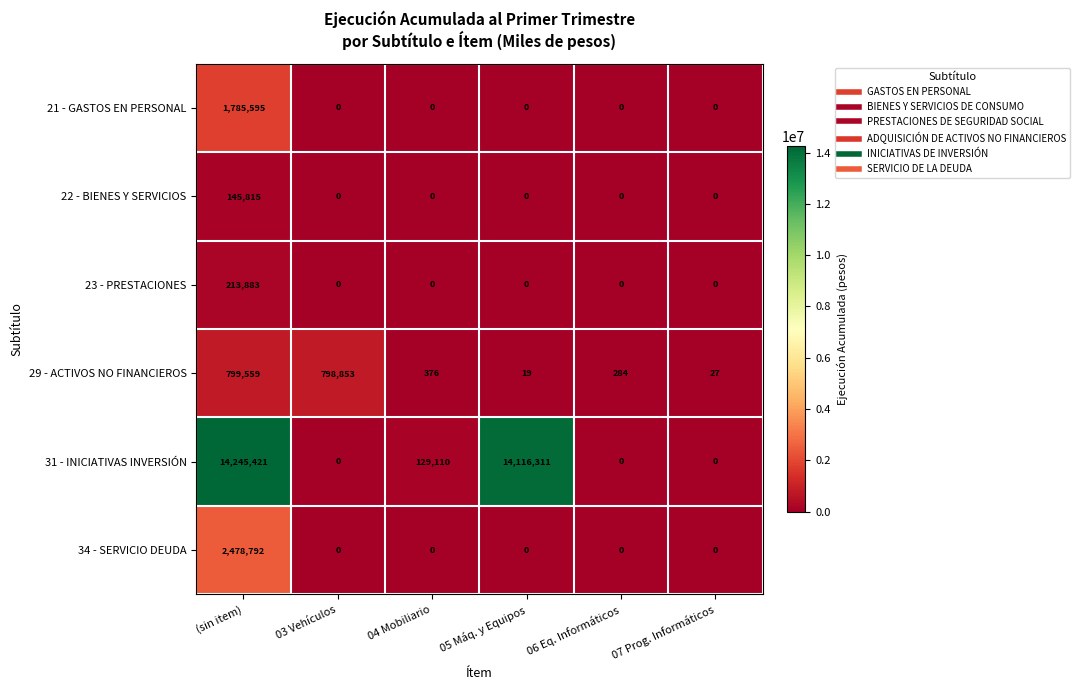

List the series in order of their peak value, lowest first.

22 - BIENES Y SERVICIOS, 23 - PRESTACIONES, 29 - ACTIVOS NO FINANCIEROS, 21 - GASTOS EN PERSONAL, 34 - SERVICIO DEUDA, 31 - INICIATIVAS INVERSIÓN